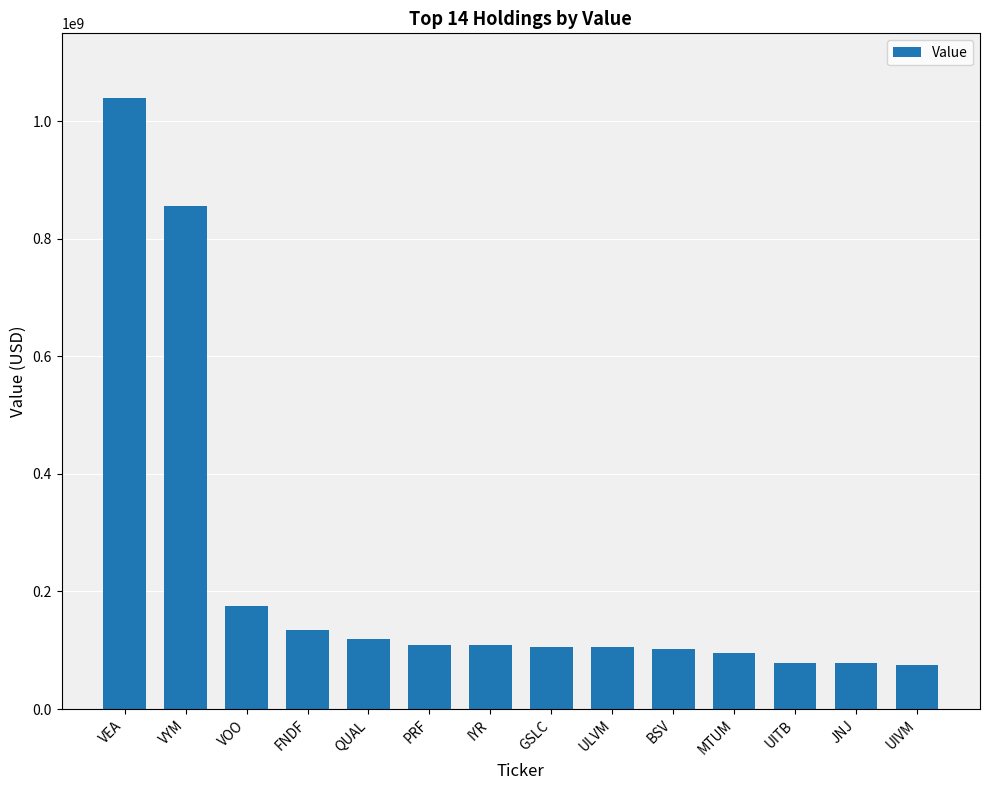

Is it true that the value at IYR is 108422000?

True